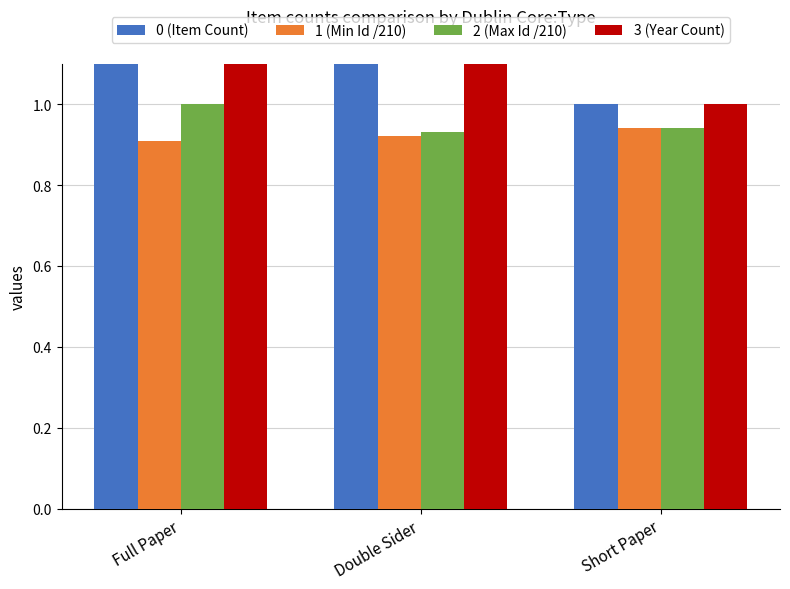

List the labels in order of 3 (Year Count) value, largest first.

Full Paper, Double Sider, Short Paper